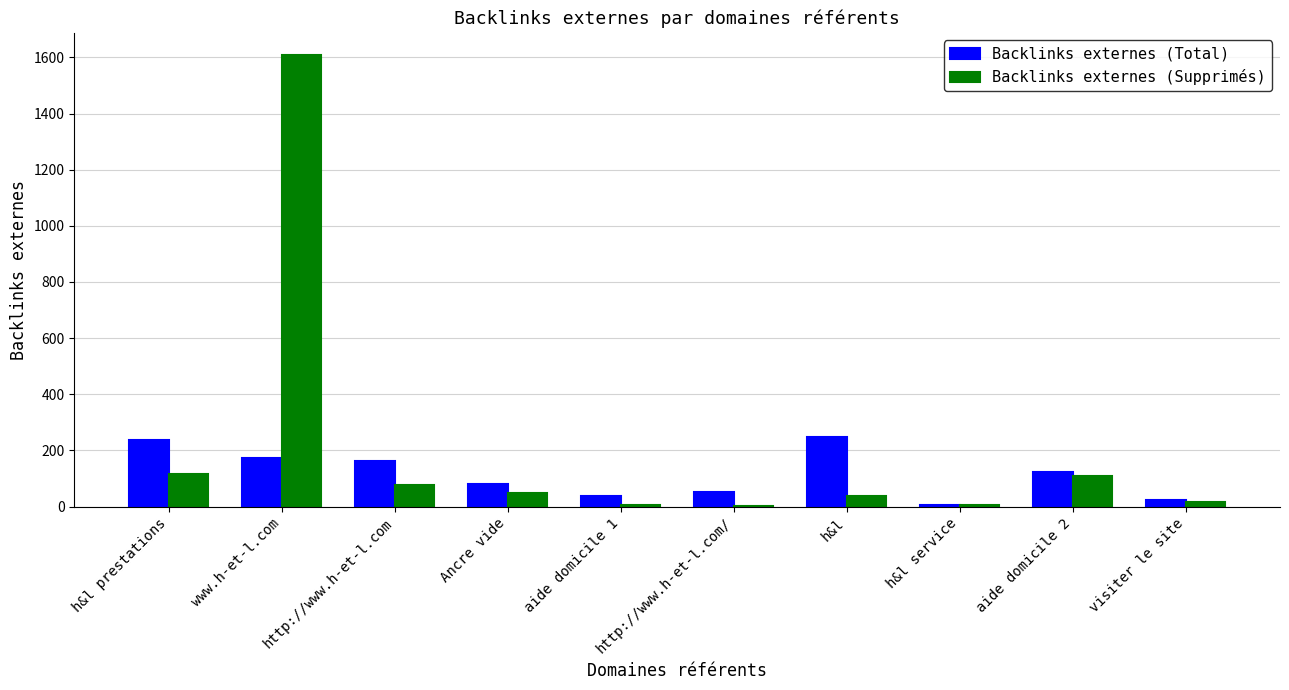

Which series changed the most between http://www.h-et-l.com and http://www.h-et-l.com/?

Backlinks externes (Total)